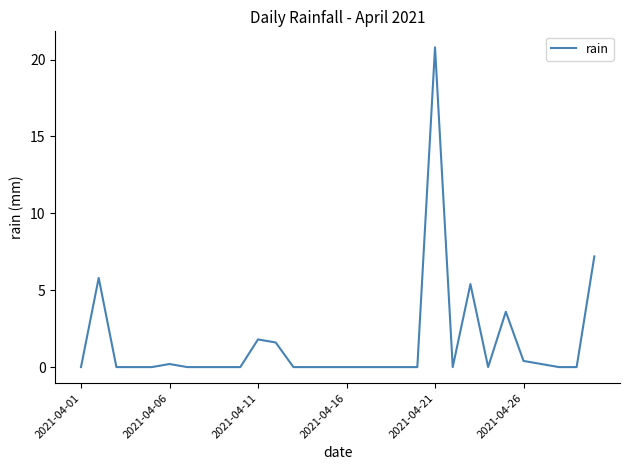

What is the greatest value displayed?

20.8